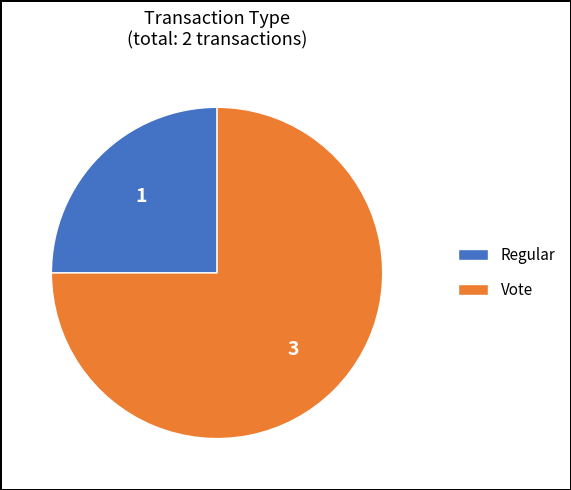

The Regular slice represents 25% of the pie. True or false?

True